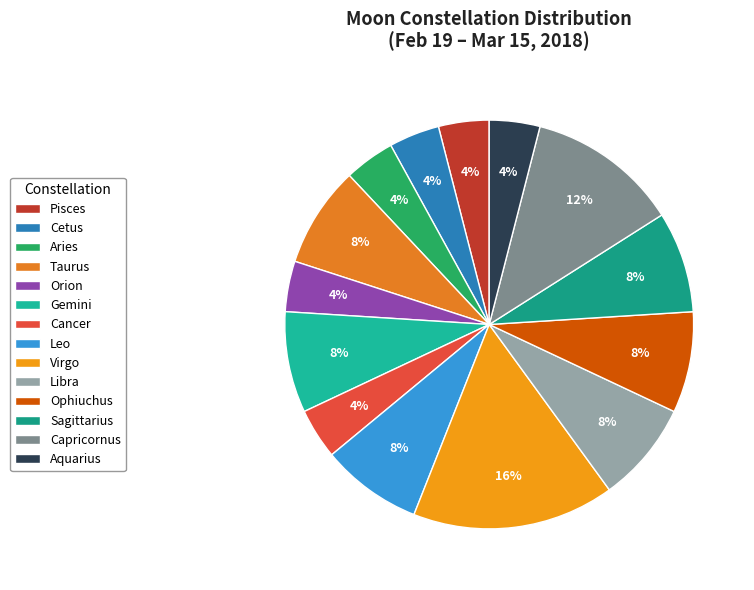

To the nearest percent, what percentage of the pie is Taurus?

8%